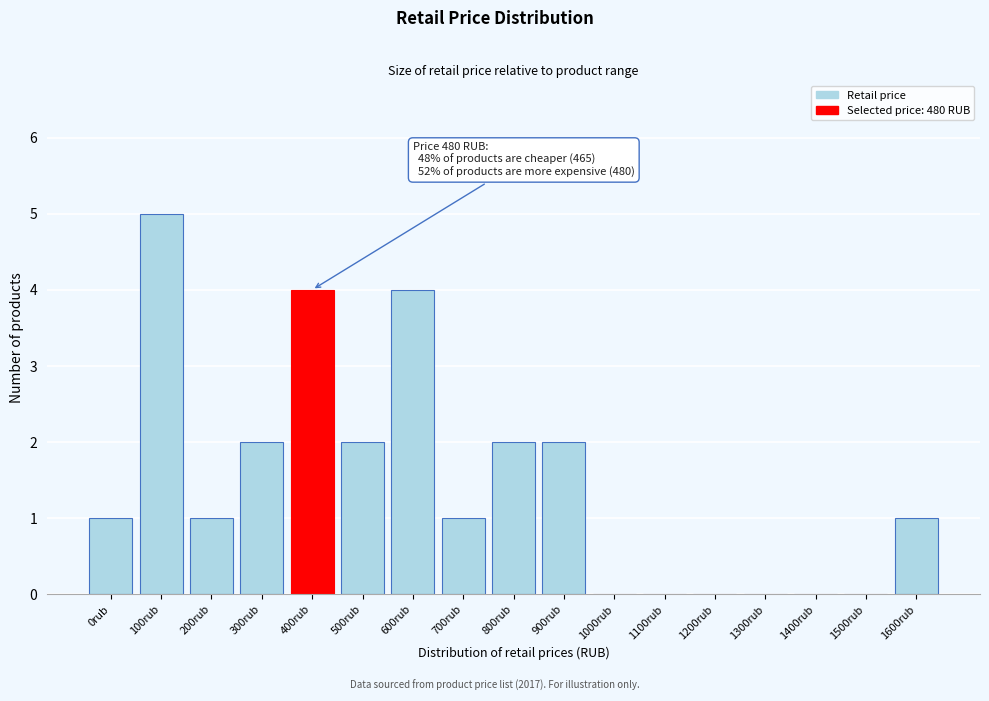

Reading left to right, extract all data points from this chart.

0rub=1	100rub=5	200rub=1	300rub=2	400rub=4	500rub=2	600rub=4	700rub=1	800rub=2	900rub=2	1000rub=0	1100rub=0	1200rub=0	1300rub=0	1400rub=0	1500rub=0	1600rub=1